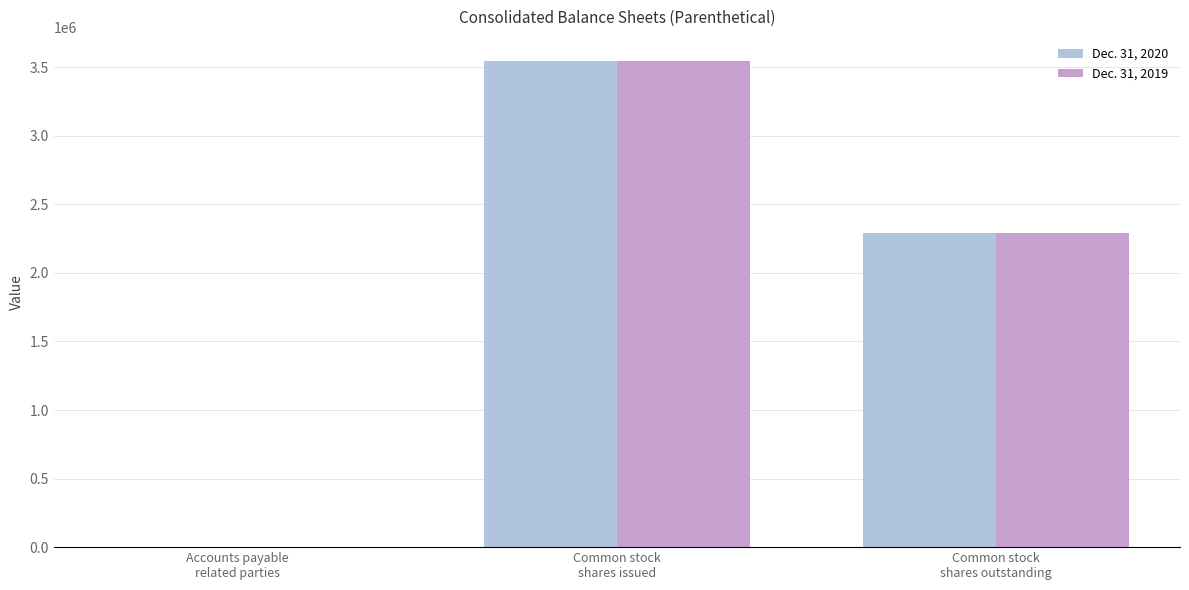

What are all the series names shown in the legend?

Dec. 31, 2020, Dec. 31, 2019